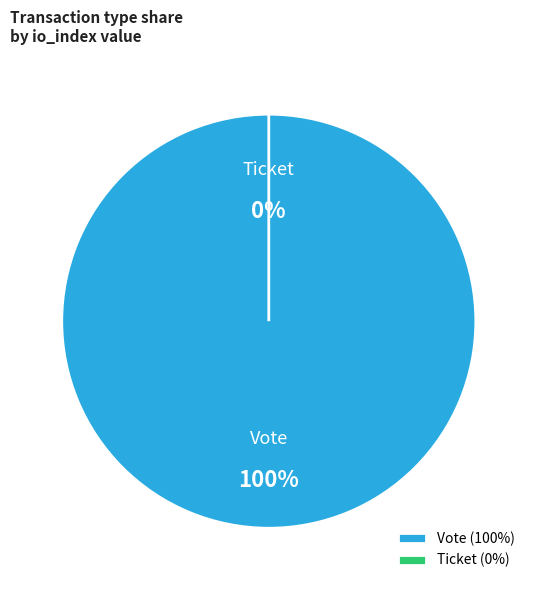

Rank the categories by value from highest to lowest.

Vote, Ticket